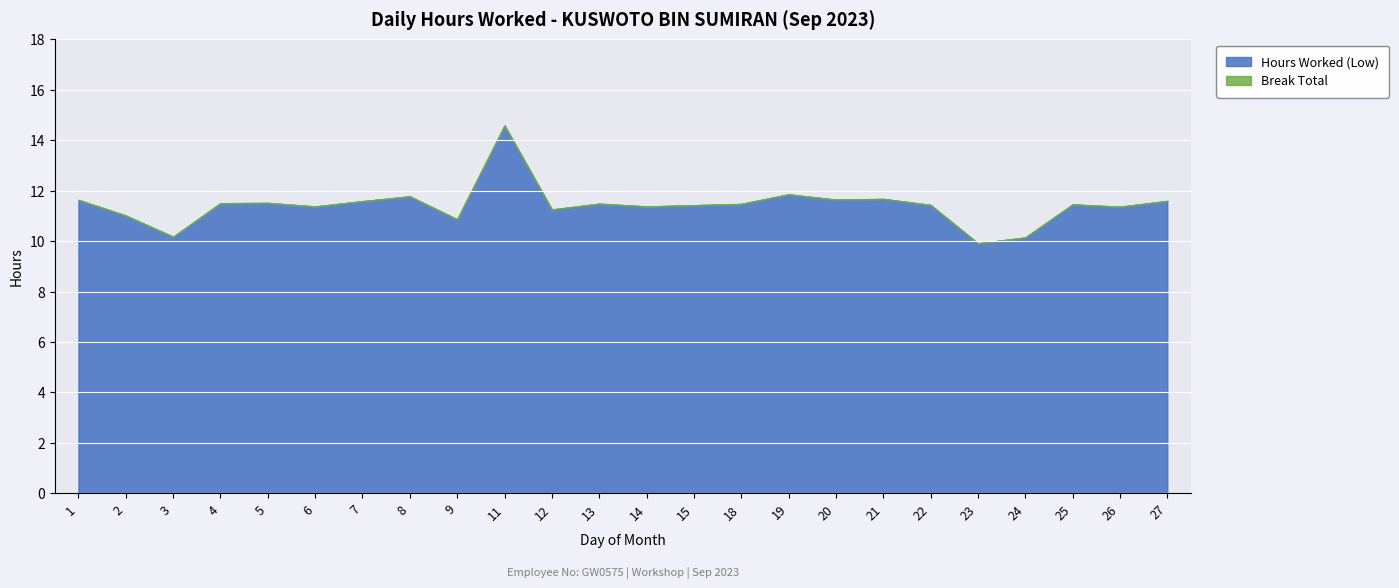

Reading right to left, transcribe all the data shown in this chart.

Hours Worked (Low): 27=11.6	26=11.4	25=11.4	24=10.1	23=9.9	22=11.4	21=11.7	20=11.6	19=11.8	18=11.5	15=11.4	14=11.4	13=11.5	12=11.2	11=14.6	9=10.9	8=11.8	7=11.6	6=11.4	5=11.5	4=11.5	3=10.2	2=11.0	1=11.6
Break Total: 27=0.0	26=0.0	25=0.0	24=0.0	23=0.0	22=0.0	21=0.0	20=0.0	19=0.0	18=0.0	15=0.0	14=0.0	13=0.0	12=0.0	11=0.0	9=0.0	8=0.0	7=0.0	6=0.0	5=0.0	4=0.0	3=0.0	2=0.0	1=0.0